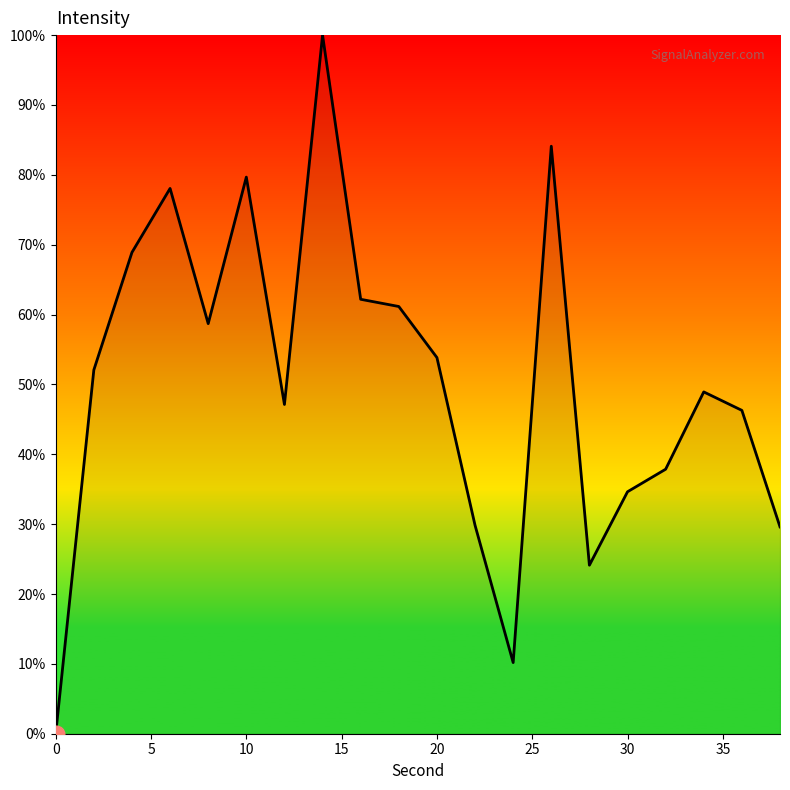

What is the difference between the maximum and minimum values?

100.0